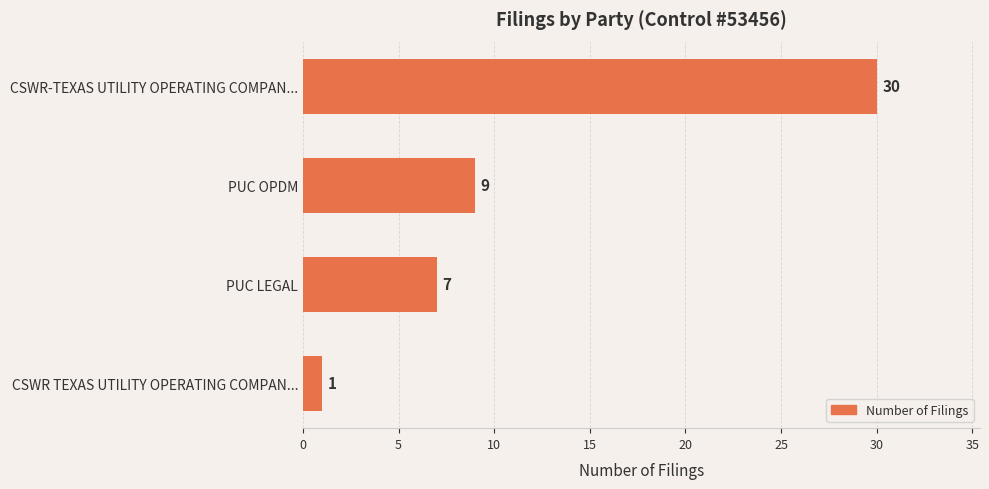

What is the greatest value displayed?

30